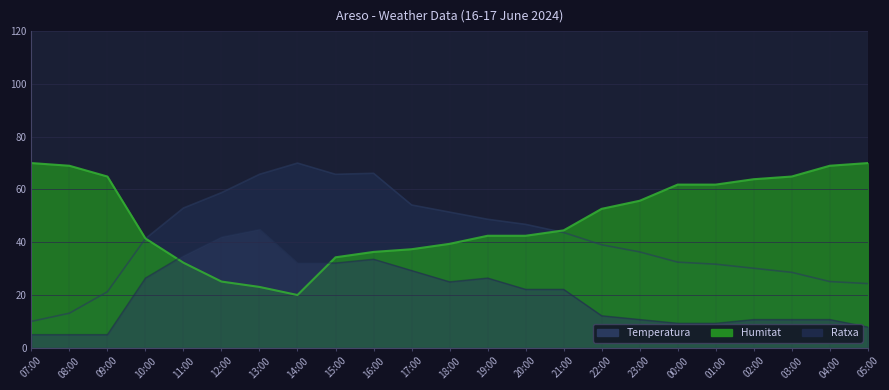

What position from the right is 13:00?

17